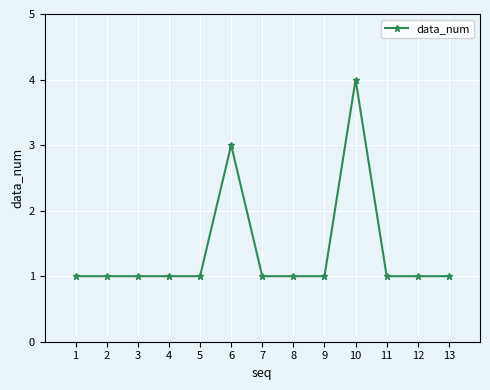

Is it true that the value at 9 is 0?

False